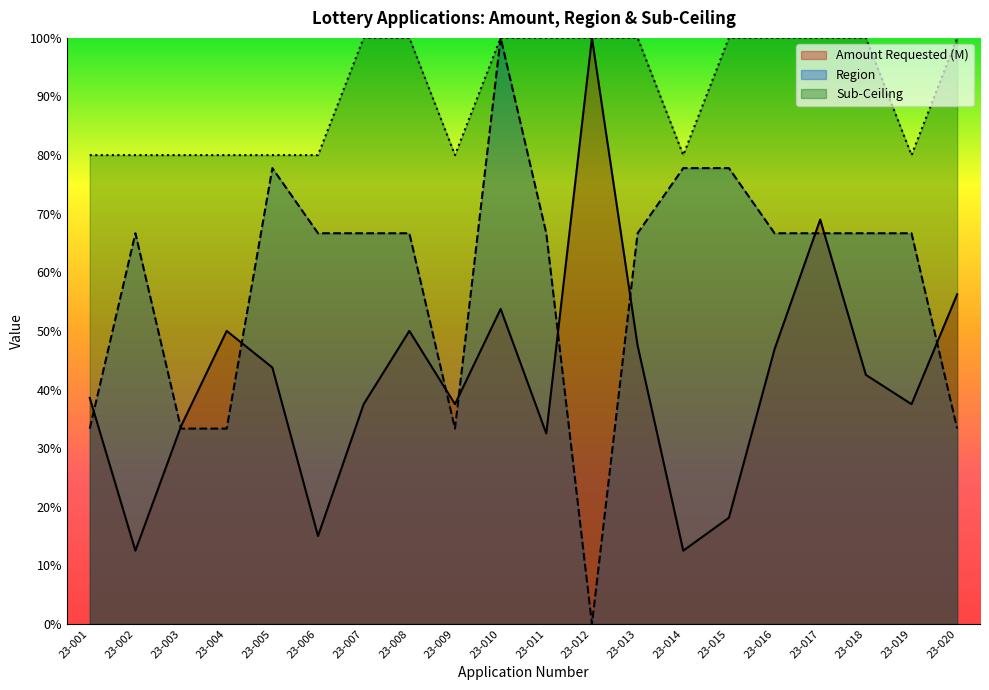

True or false: Sub-Ceiling has a value of 160.7 at 23-018.

False